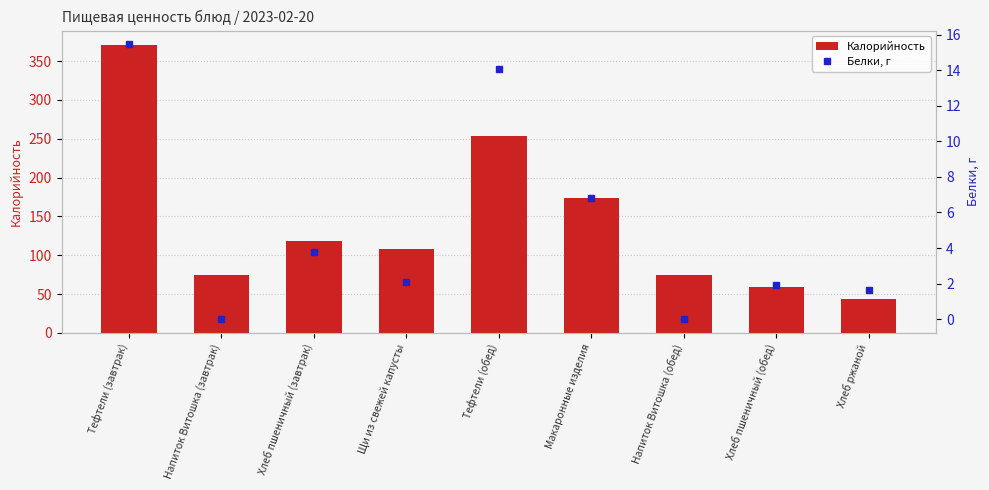

The Белки, г series shows 22.4 at Тефтели (завтрак). True or false?

False